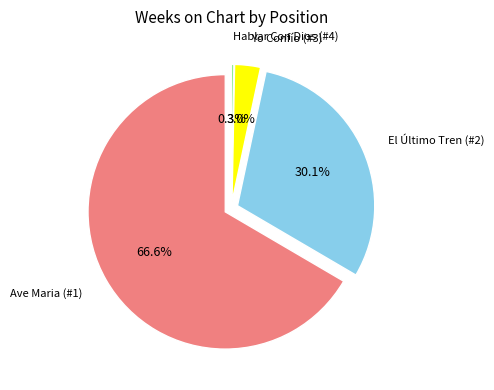

What is the change in value from Ave Maria (#1) to El Último Tren A Londres (#2)?

-120